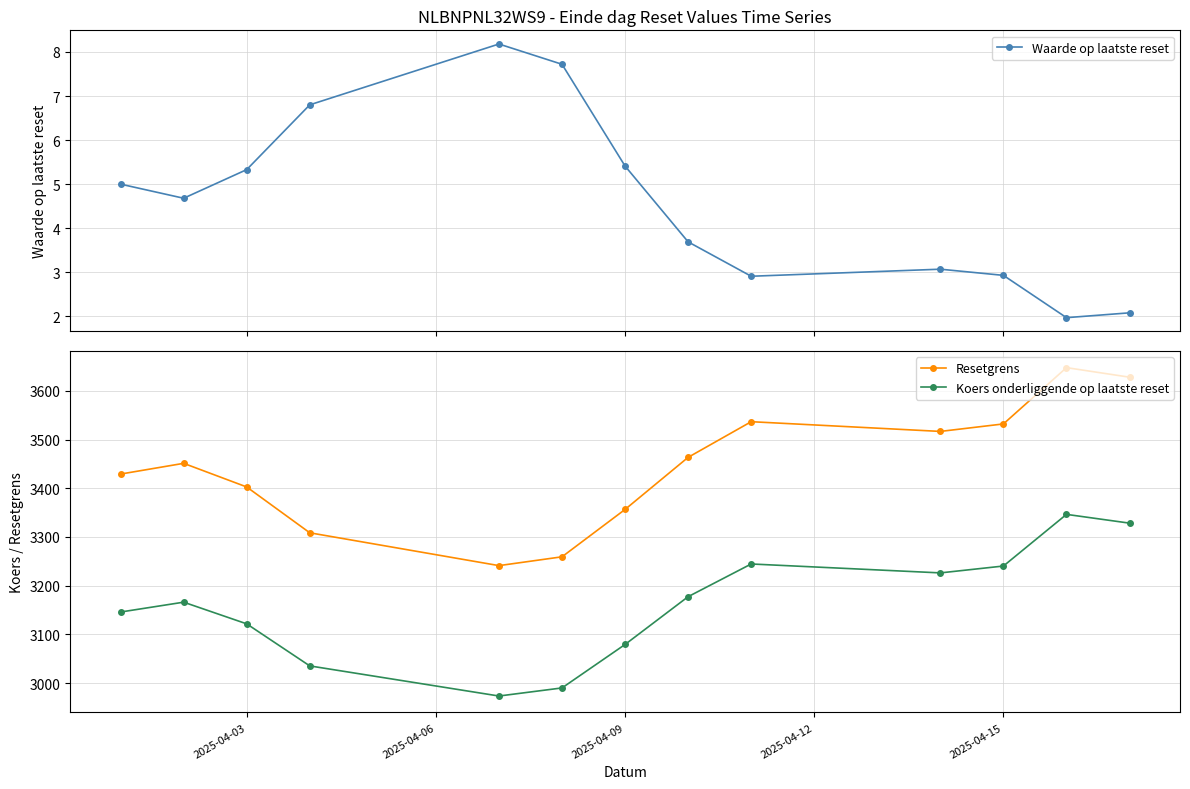

True or false: Waarde op laatste reset has more than 2 interior local peaks.

False